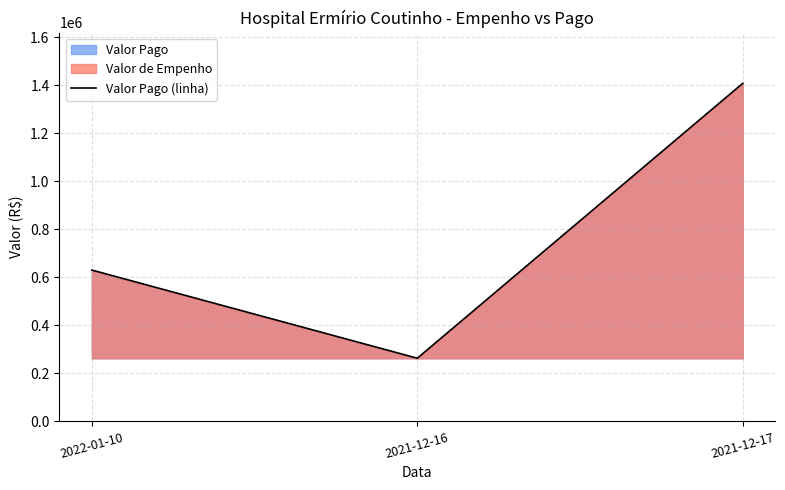

Between 2022-01-10 and 2021-12-17, which is larger?

2021-12-17